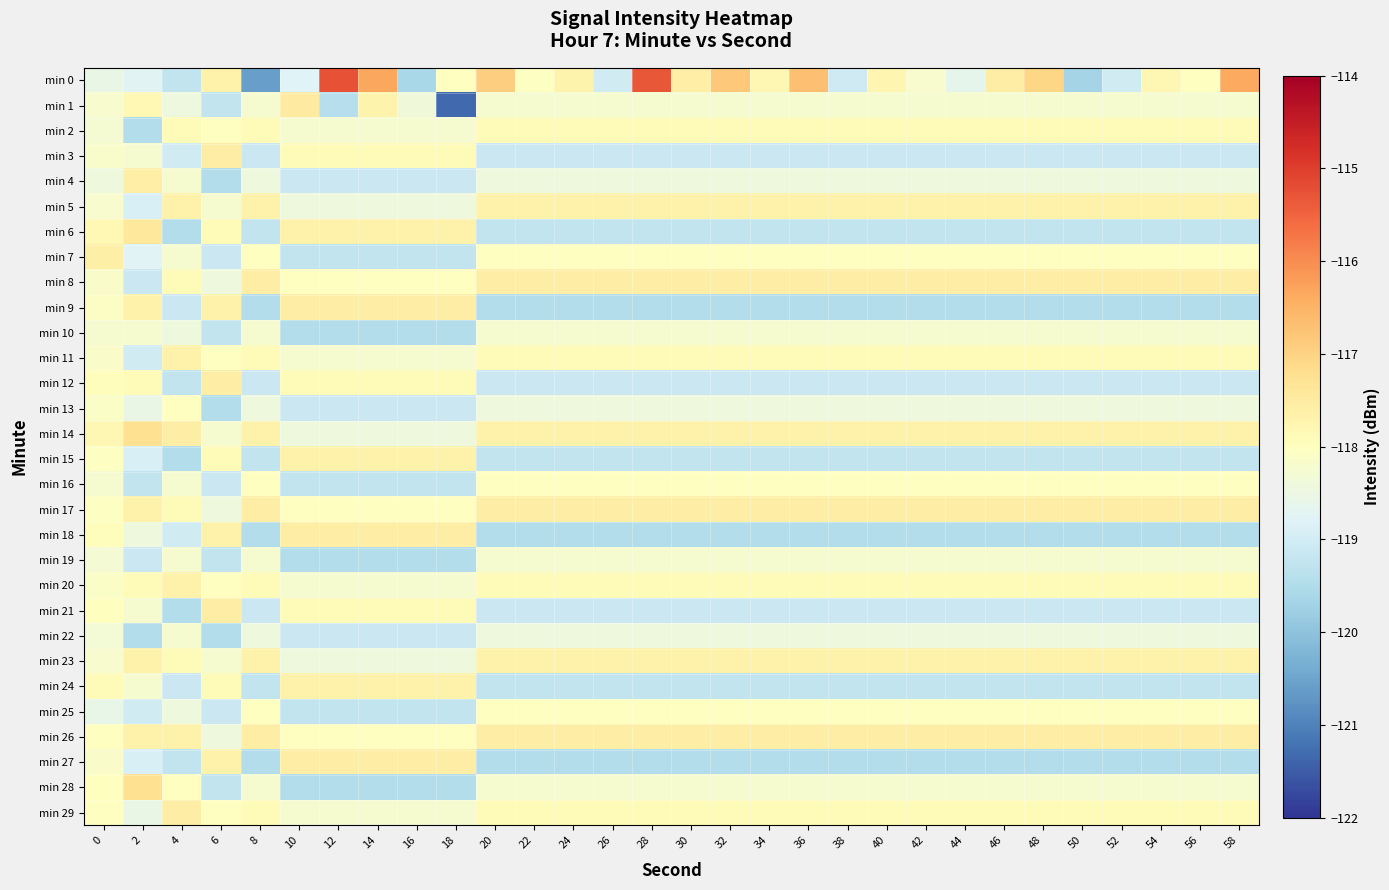

At how many categories does at least one series exceed -117?

7